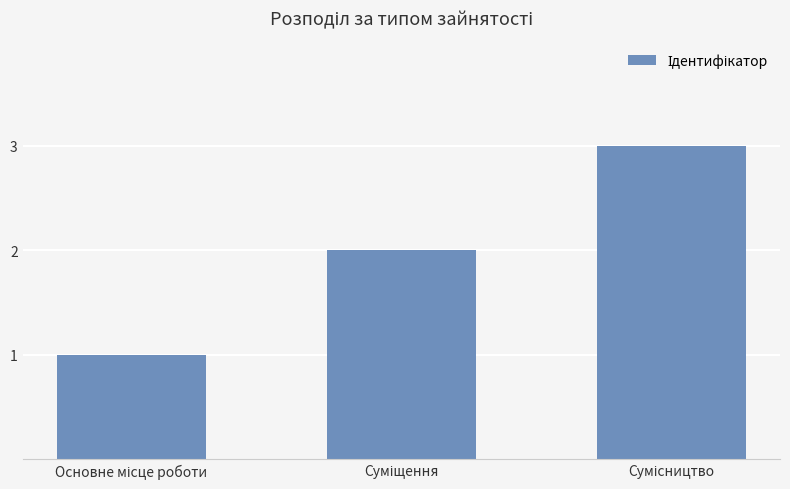

What is the greatest value displayed?

3